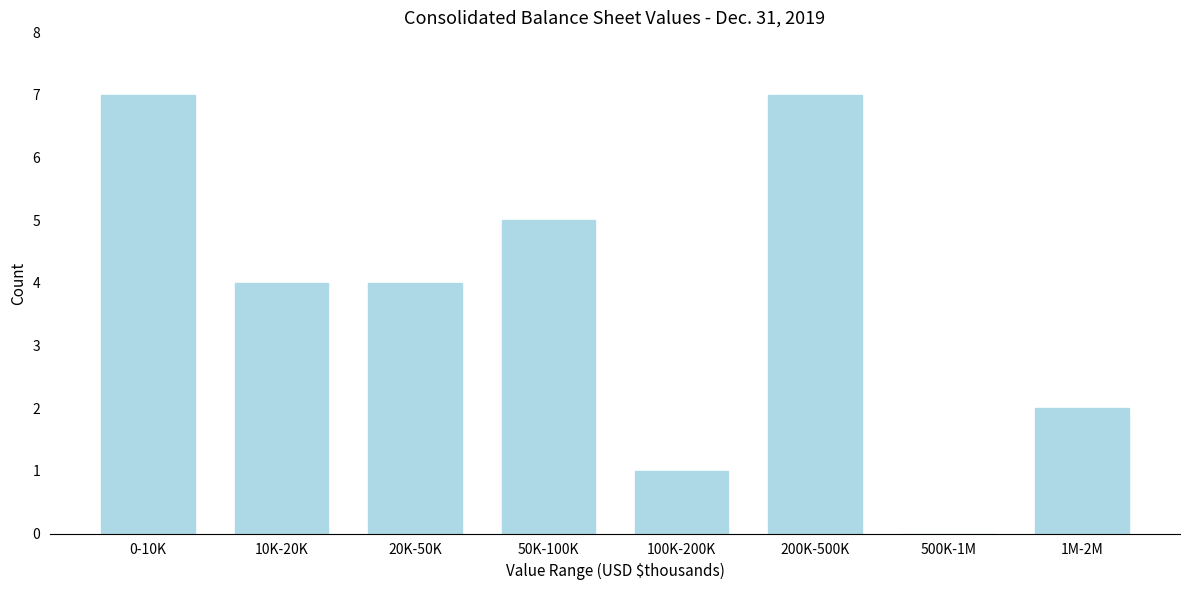

Reading left to right, list all the values displayed in this chart.

0-10K=7	10K-20K=4	20K-50K=4	50K-100K=5	100K-200K=1	200K-500K=7	500K-1M=0	1M-2M=2